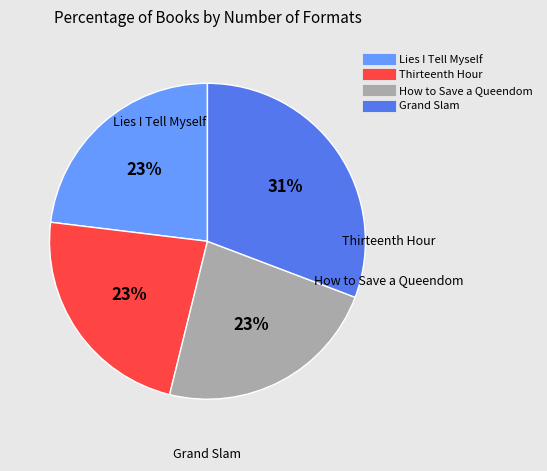

To the nearest percent, what percentage of the pie is Thirteenth Hour?

23%